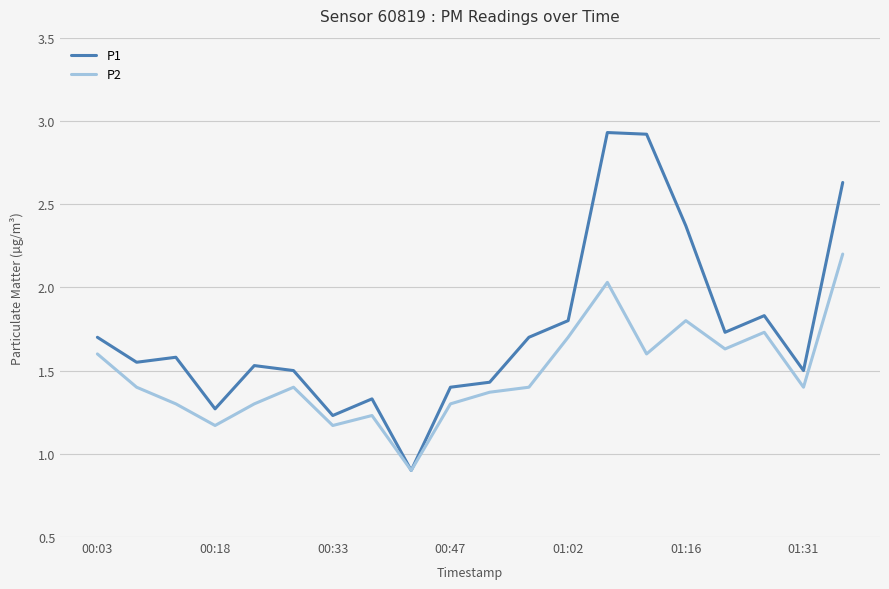

What is the minimum value for P1?

0.9